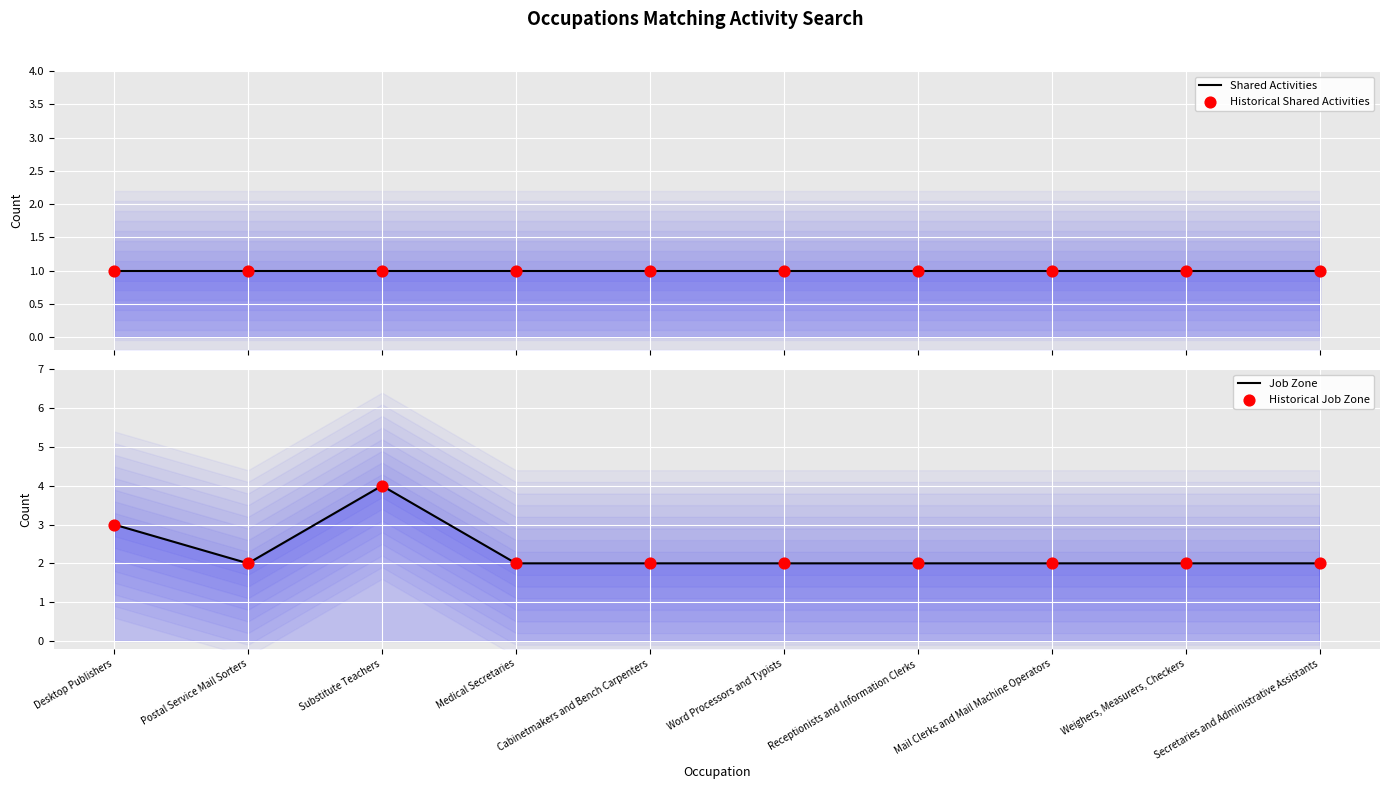

Which series contains the lowest Y value?

Shared Activities